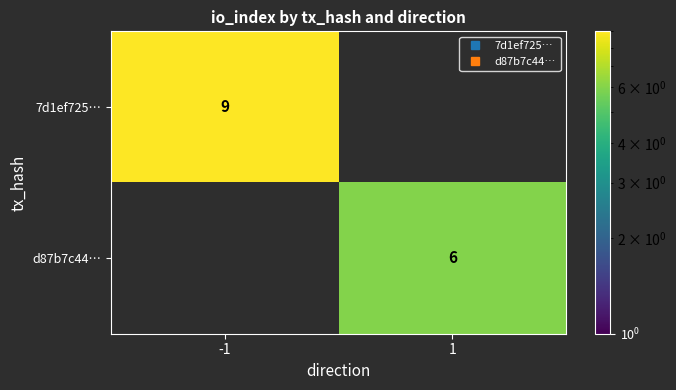

Is it true that 7d1ef725… equals -5 at 1?

False